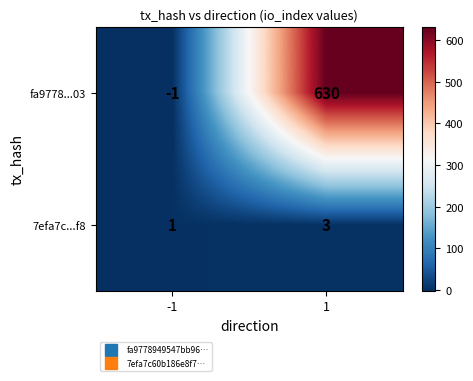

The value of fa9778...03 at -1 is -2. True or false?

False